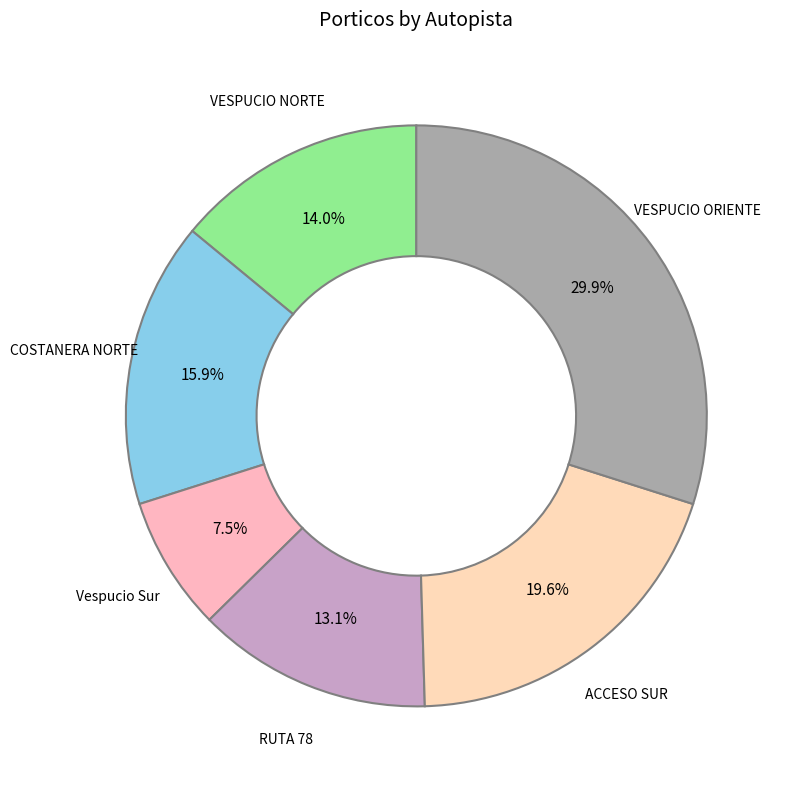

Is the sum of VESPUCIO NORTE and VESPUCIO ORIENTE greater than half?

No